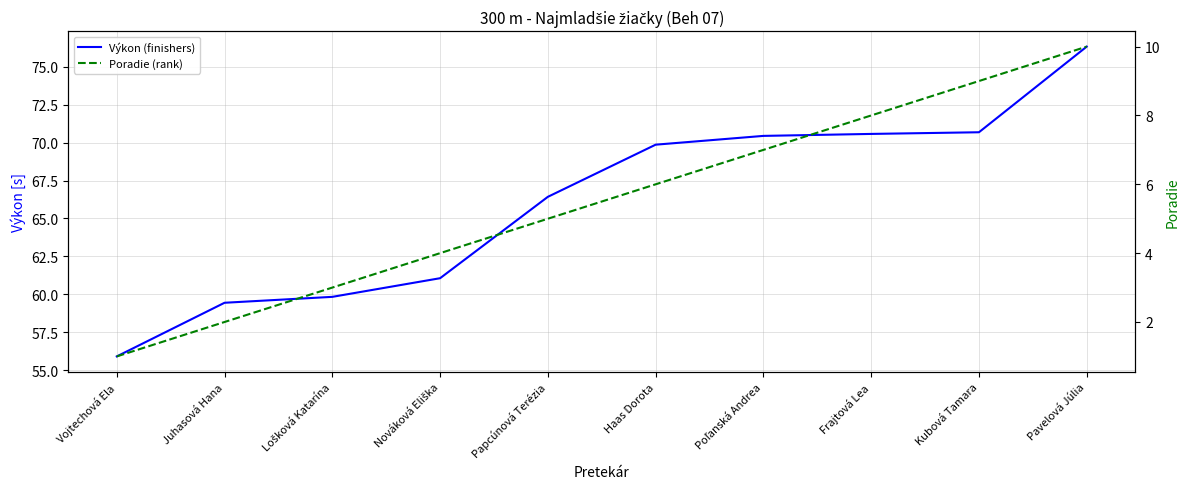

What value does the Poradie (rank) series have at Vojtechová Ela?

1.0